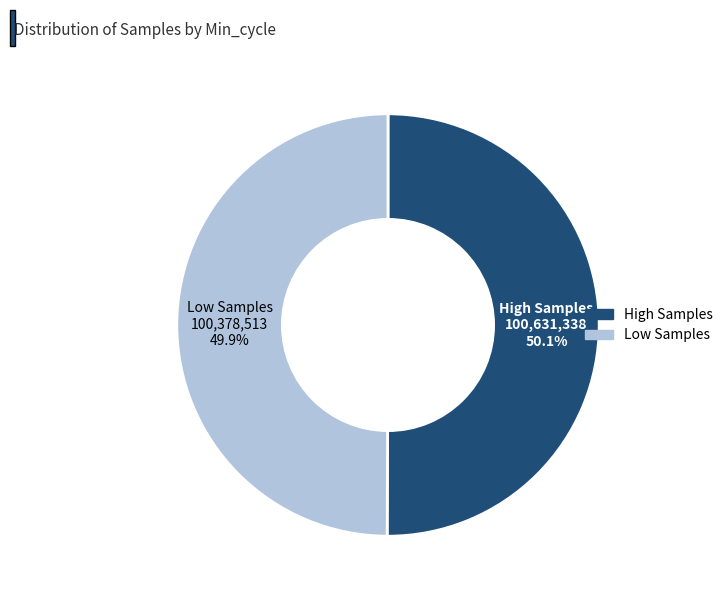

How many slices are in this pie chart?

2